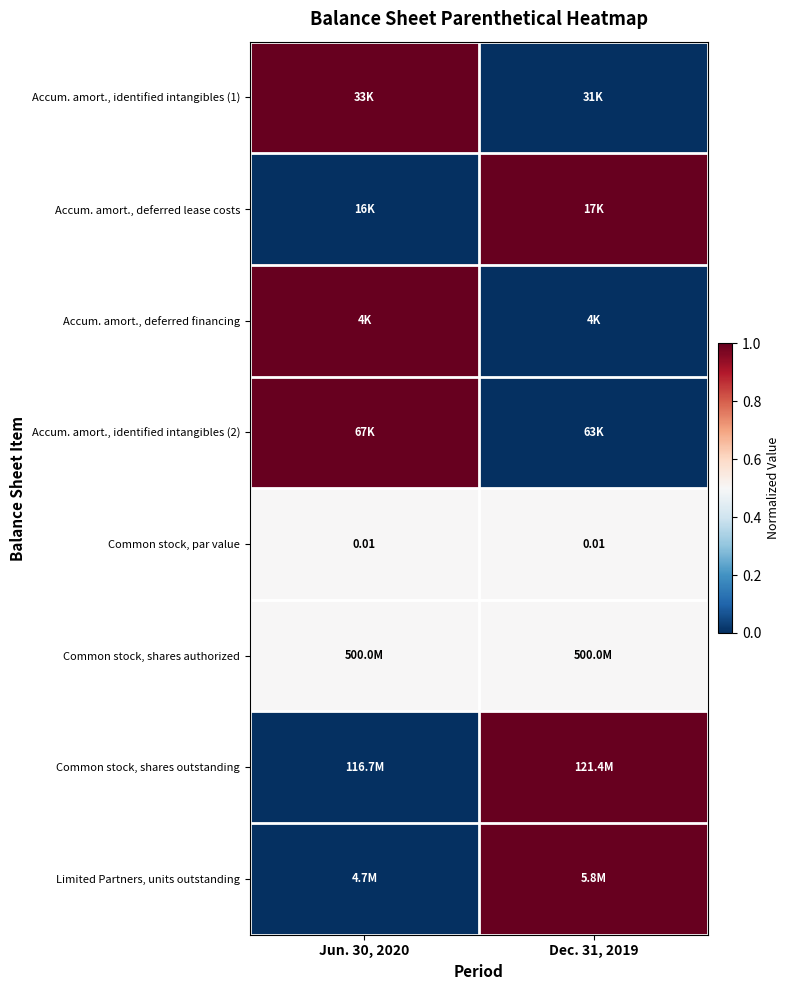

What is the difference between the maximum and minimum values in the Common stock, shares outstanding series?

1.0